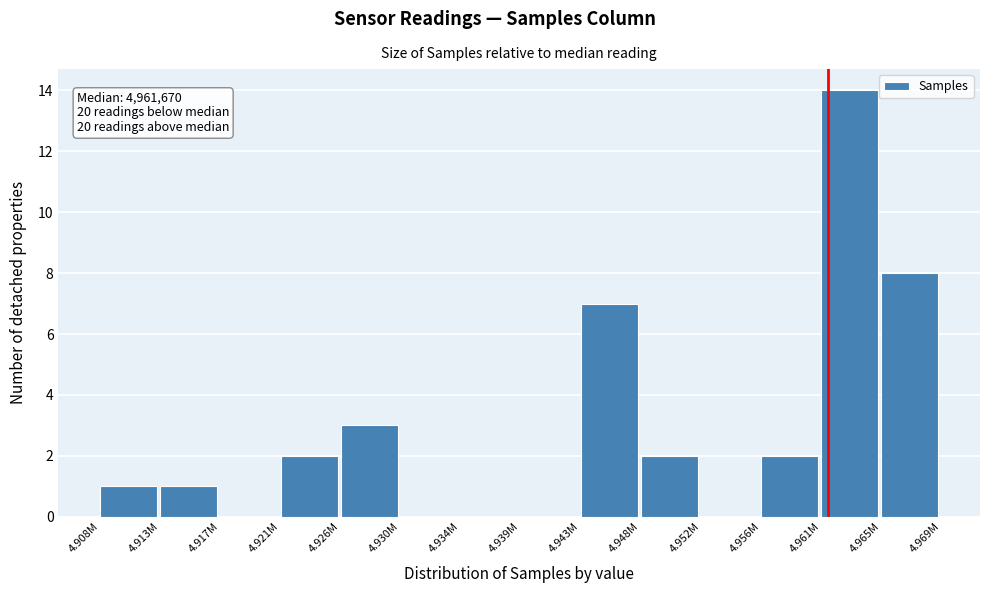

Reading right to left, list all the values displayed in this chart.

4.965M=8	4.961M=14	4.956M=2	4.952M=0	4.948M=2	4.943M=7	4.939M=0	4.934M=0	4.930M=0	4.926M=3	4.921M=2	4.917M=0	4.913M=1	4.908M=1